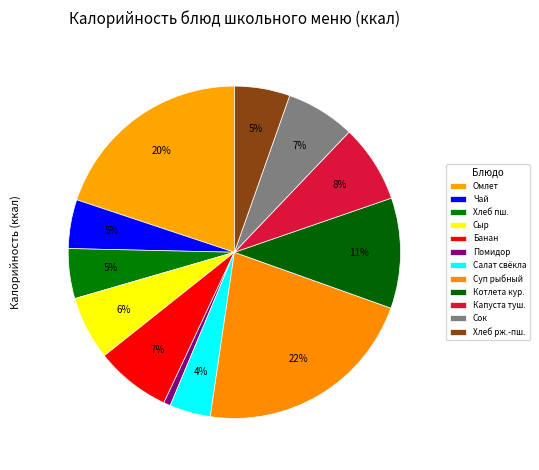

Rank the categories by value from lowest to highest.

Овощи порционно / Помидор (по сезону), Салат из свеклы с маслом растительным, Чай с сахаром, Хлеб пшеничный, Хлеб ржано-пшеничный, Сыр твердо-мягкий порционно с м.д.ж. 45%, Сок фруктовый, Банан, Капуста тушеная, Котлета Куриная, Омлет натуральный с маслом сливочным, Суп картофельный с рыбными фрикадельками